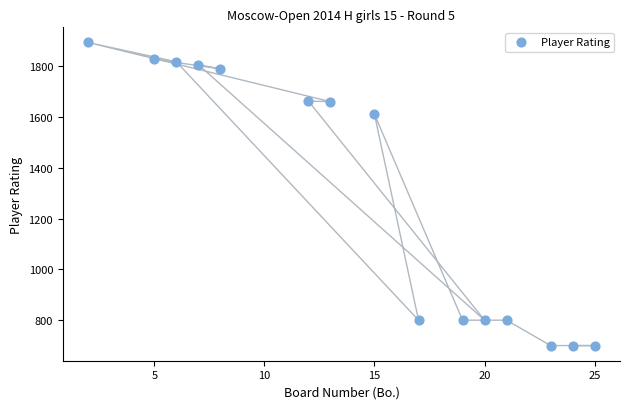

What is the range of Y values (max minus min)?

1194